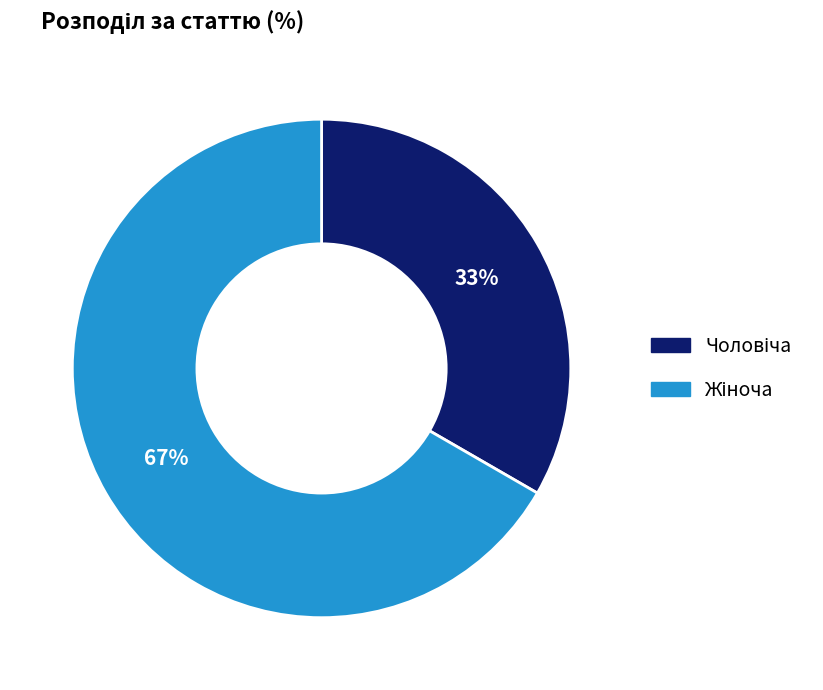

To the nearest percent, what is the average slice percentage?

50%